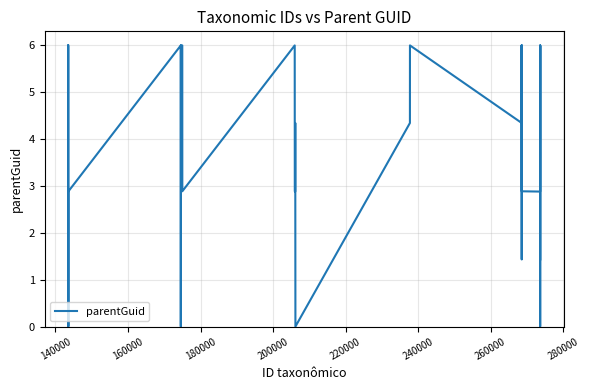

What is the difference between the maximum and minimum values?

6.0